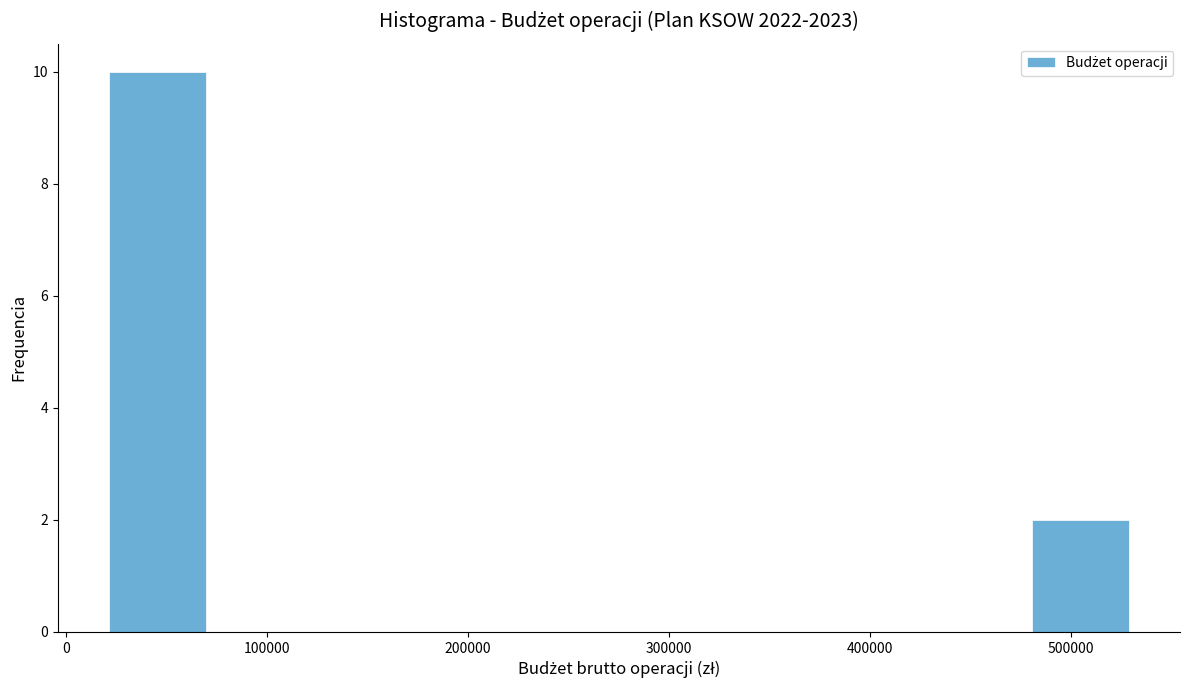

Reading left to right, list every bar in this chart as the range it spans on the x-axis followed by its height. Neither the bar edges nor the heights are printed on the chart, so give them approximately, as read against the axes.

20000 to 71000: 10
71000 to 122000: 0
122000 to 173000: 0
173000 to 224000: 0
224000 to 275000: 0
275000 to 326000: 0
326000 to 377000: 0
377000 to 428000: 0
428000 to 479000: 0
479000 to 530000: 2